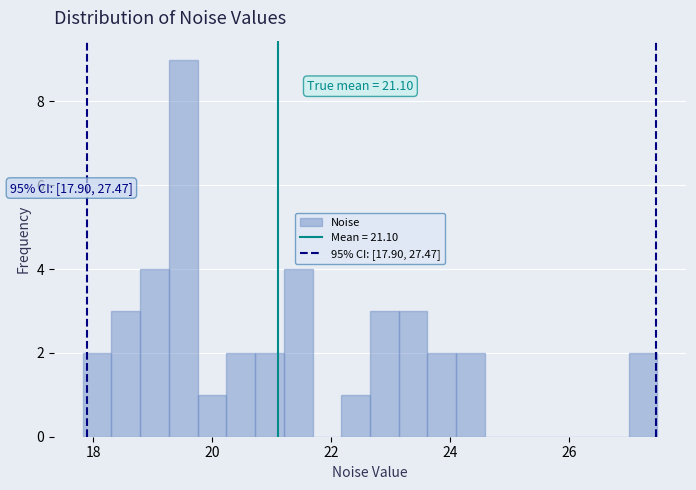

Read against the x-axis, roughly where is the centre of the tallest bar?

19.6